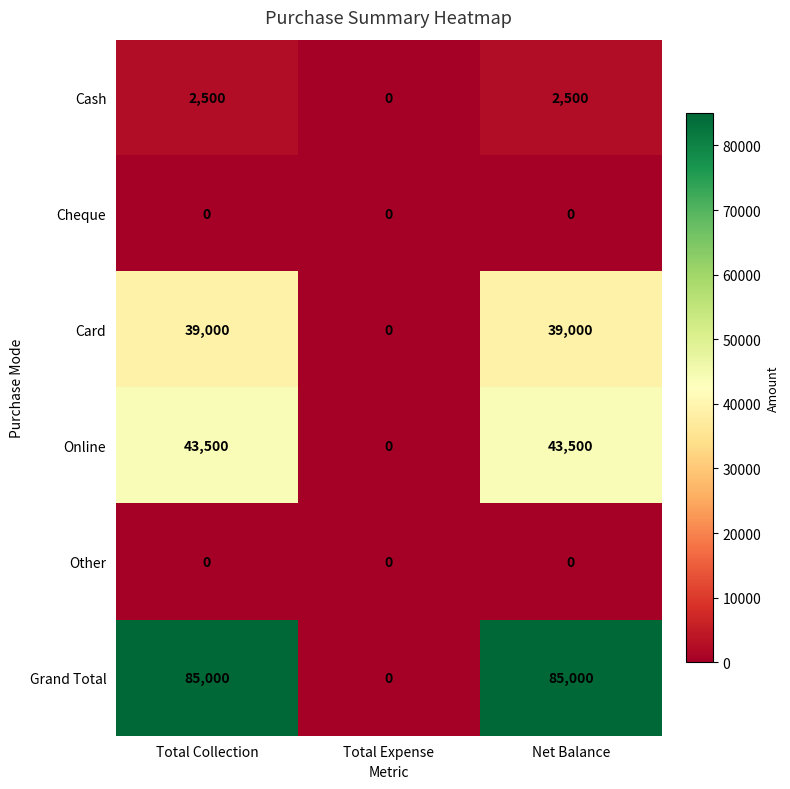

How many distinct data groups are displayed?

6